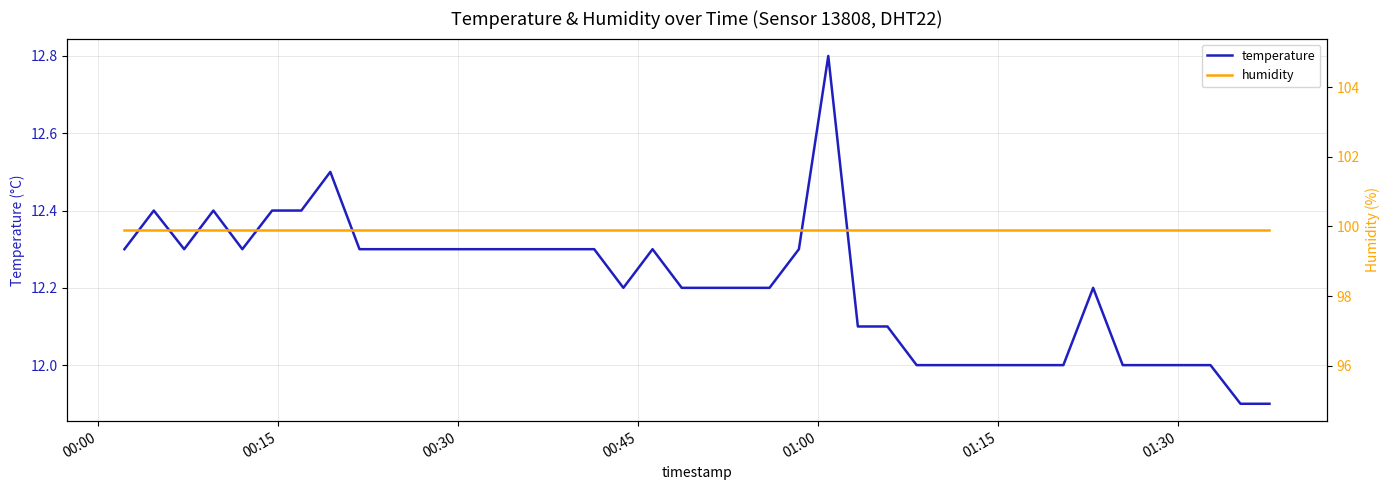

How many data points in temperature are above 12?

28